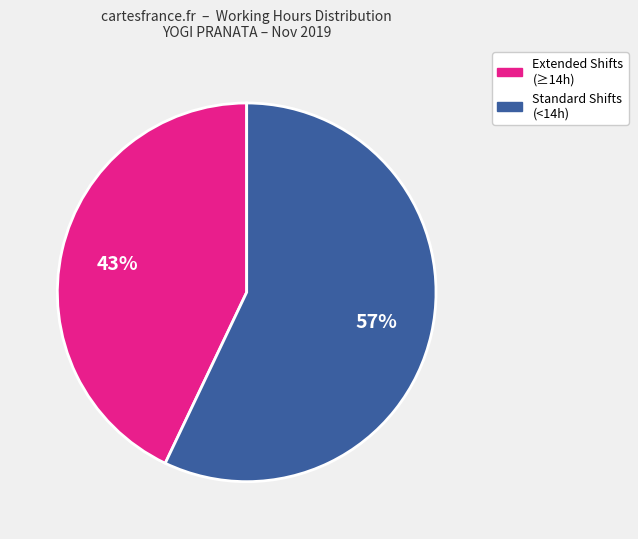

To the nearest percent, what is the difference between the largest and smallest slice percentages?

14%